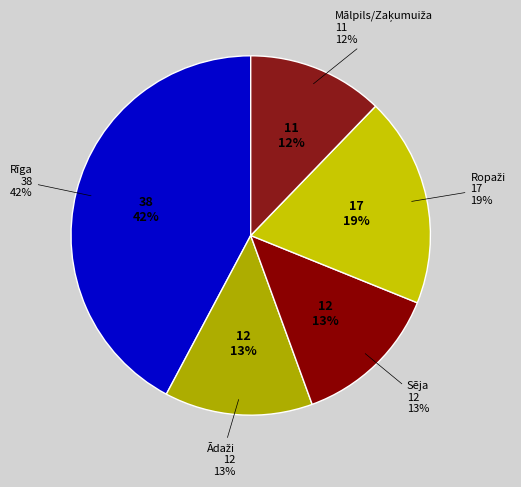

Is there any slice that represents more than half of the pie?

No